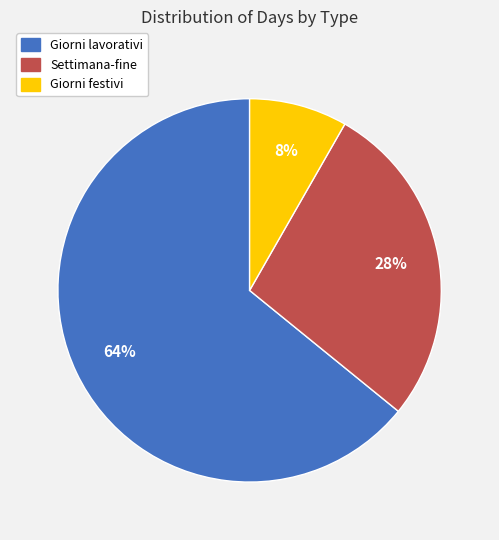

Which slice represents more than half of the pie?

Giorni lavorativi